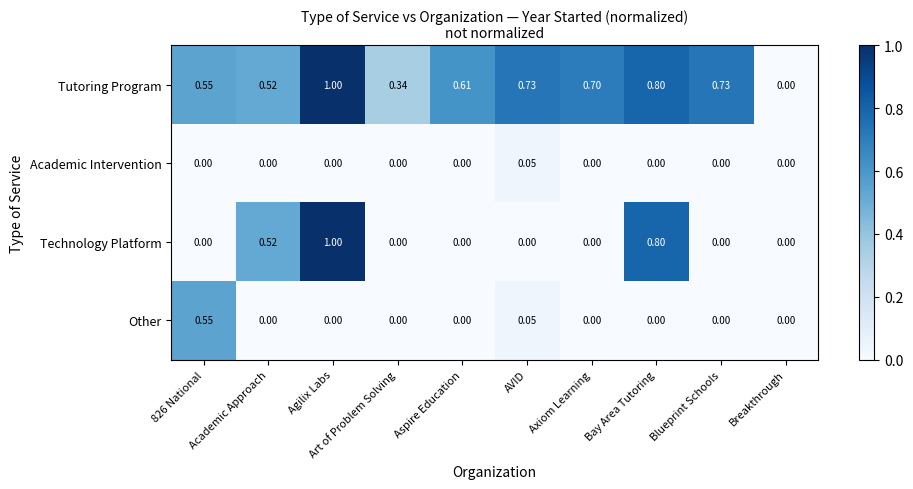

How many values in the Tutoring Program series exceed 0?

9